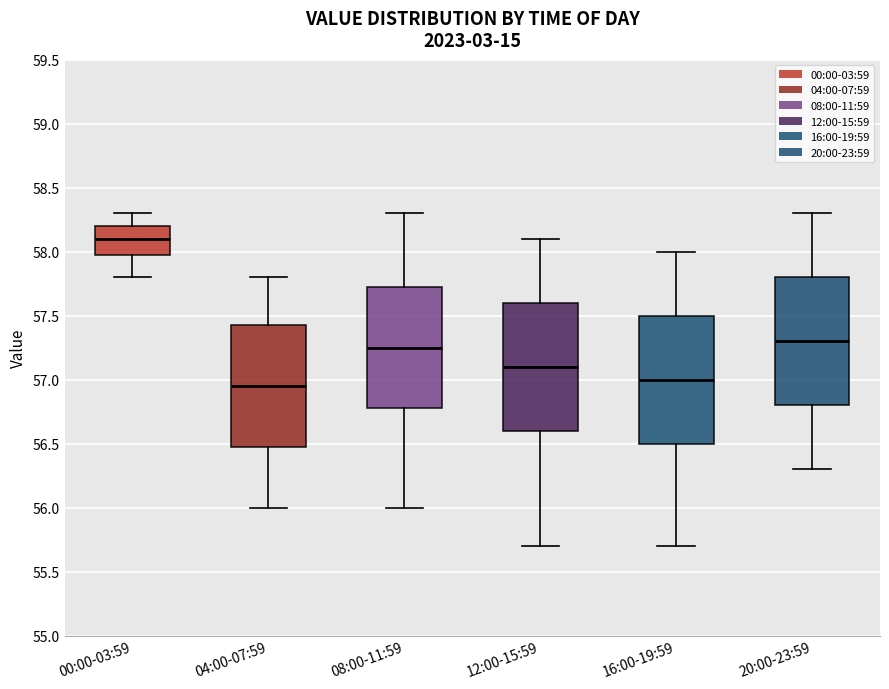

Reading left to right, read every box against the y-axis: the position of its median line, the range the box covers, and the ends of its whiskers. The values are not printed on the chart, so give them approximately, as read against the axis.

00:00-03:59: median 58.10, box 58.00 to 58.20, whiskers 57.80 to 58.30
04:00-07:59: median 56.95, box 56.50 to 57.45, whiskers 56.00 to 57.80
08:00-11:59: median 57.25, box 56.80 to 57.75, whiskers 56.00 to 58.30
12:00-15:59: median 57.10, box 56.60 to 57.60, whiskers 55.70 to 58.10
16:00-19:59: median 57.00, box 56.50 to 57.50, whiskers 55.70 to 58.00
20:00-23:59: median 57.30, box 56.80 to 57.80, whiskers 56.30 to 58.30